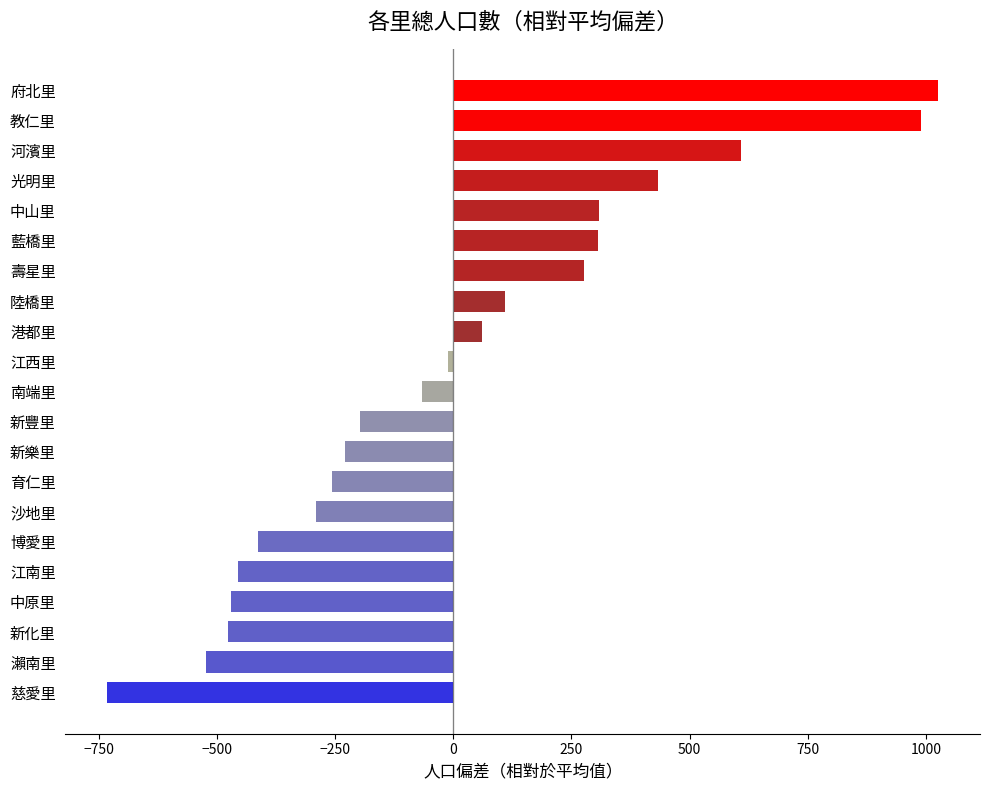

Does the chart contain stacked bars?

No